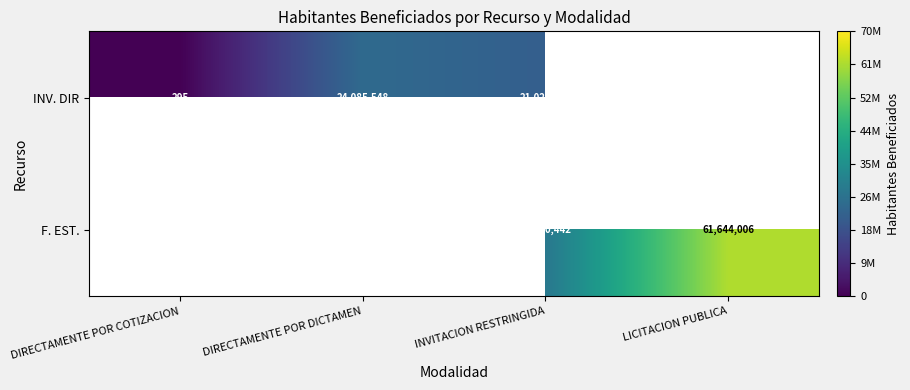

What is the difference between the INV. DIR values at INVITACION RESTRINGIDA and DIRECTAMENTE POR DICTAMEN?

3058163